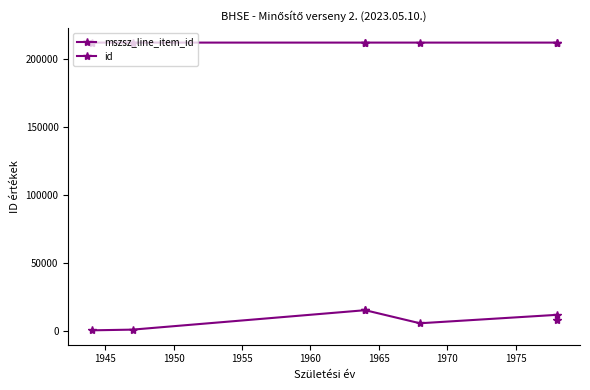

The value of mszsz_line_item_id at 1950 is 47914. True or false?

False